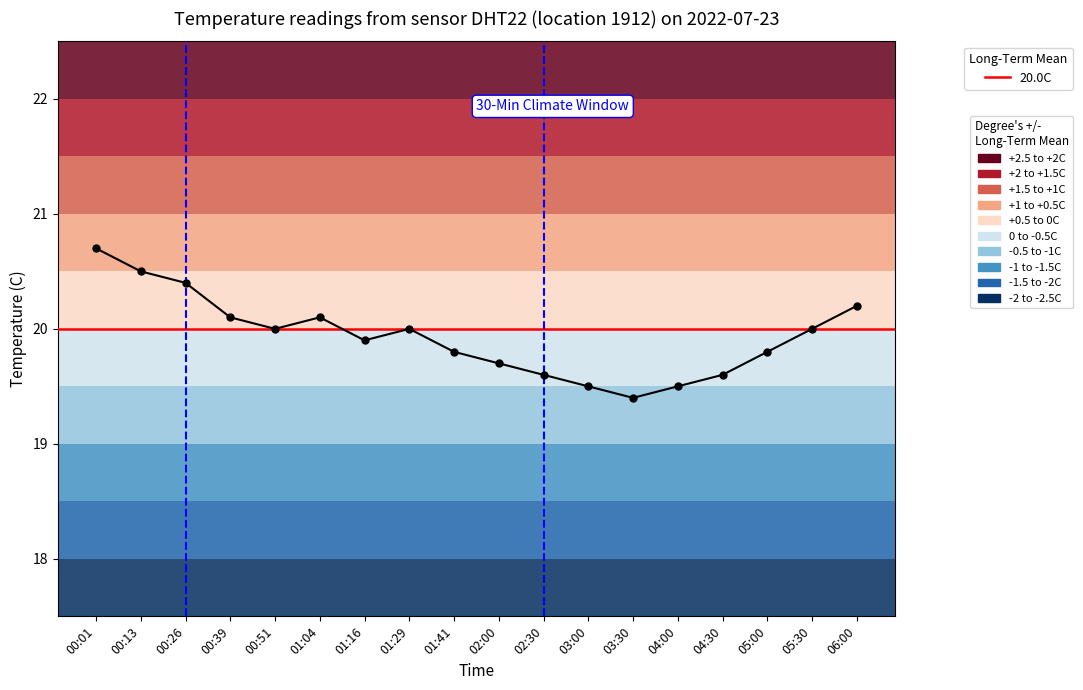

What is the maximum value shown in the chart?

20.7